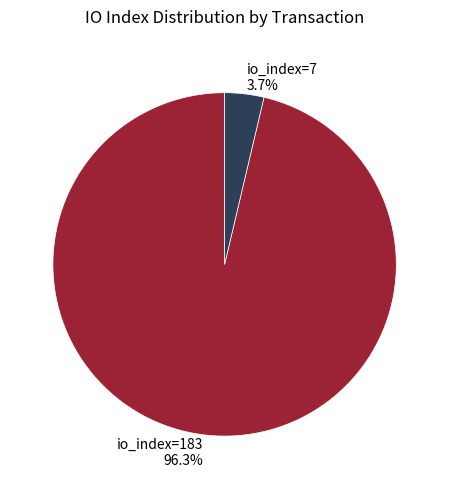

To the nearest percent, what is the difference between the io_index=7 and io_index=183 slice percentages?

93%